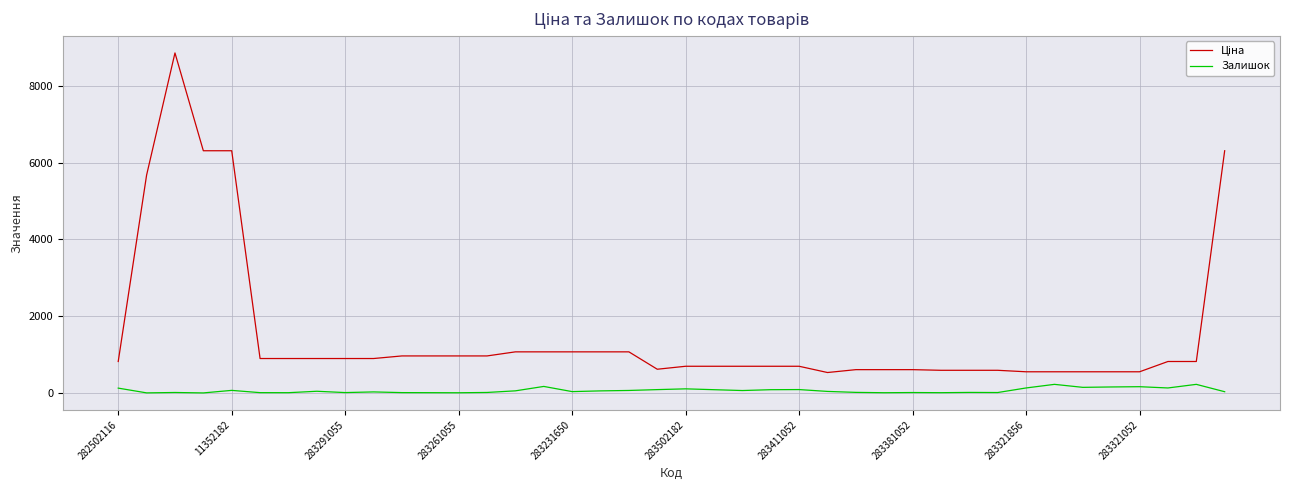

What is the difference between the maximum and minimum values in the Залишок series?

223.0